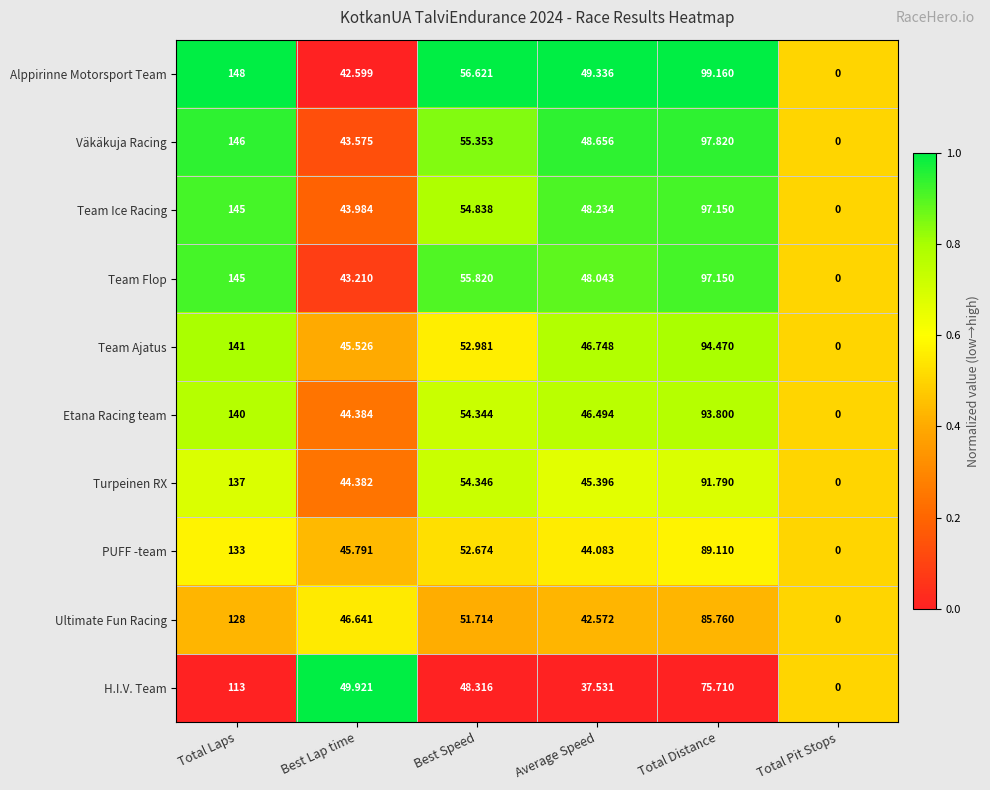

Rank the categories by Team Ajatus value from highest to lowest.

Total Laps, Total Distance, Best Speed, Average Speed, Best Lap time, Total Pit Stops